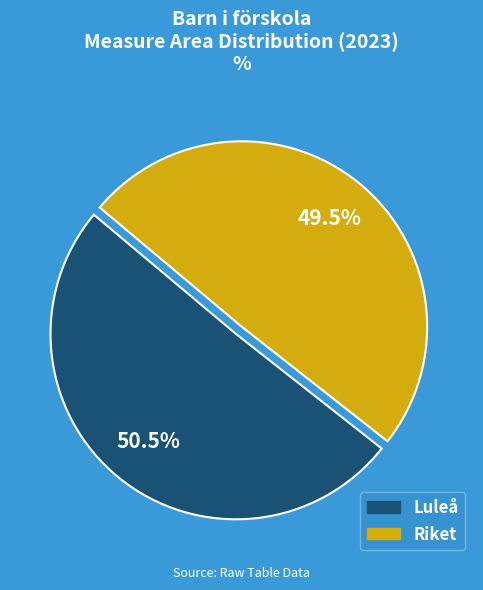

To the nearest percent, what is the combined percentage of Riket and Luleå?

100%